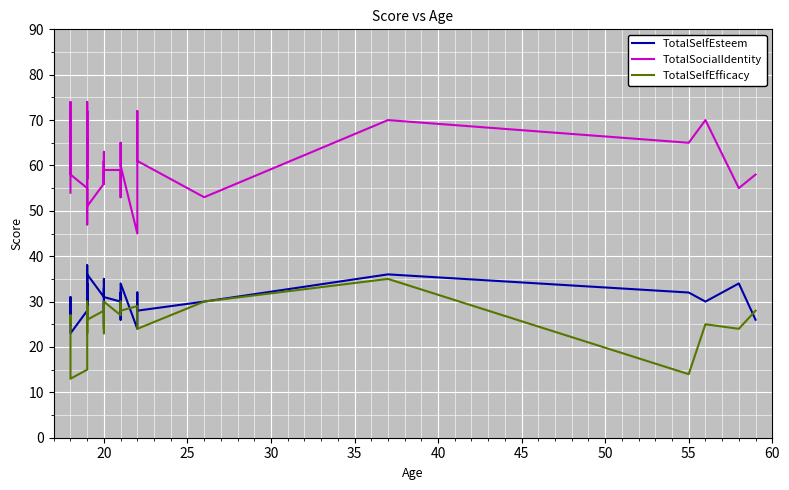

At how many categories does at least one series exceed 70?

4